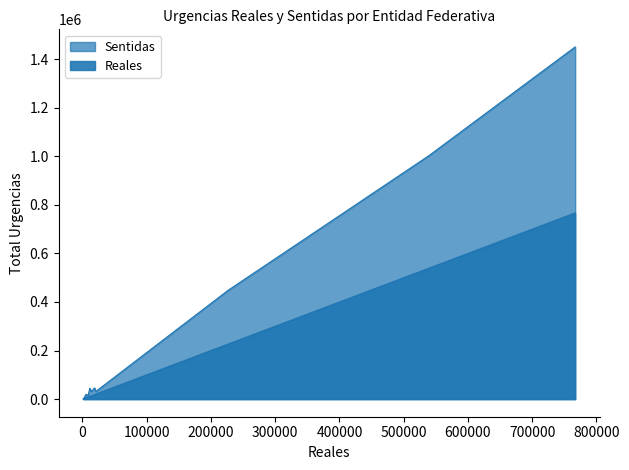

Reading left to right, list all the values displayed in this chart.

Reales: Aguascalientes=5711	Baja California=14135	Baja California Sur=11421	Campeche=8809	Chiapas=20973	Chihuahua=18770	Total=766806	Primer nivel=1262	Segundo Nivel=538966	Tercer Nivel=226578
Sentidas: Aguascalientes=20162	Baja California=30863	Baja California Sur=44902	Campeche=13609	Chiapas=31861	Chihuahua=46343	Total=1450363	Primer nivel=273	Segundo Nivel=1002179	Tercer Nivel=447911